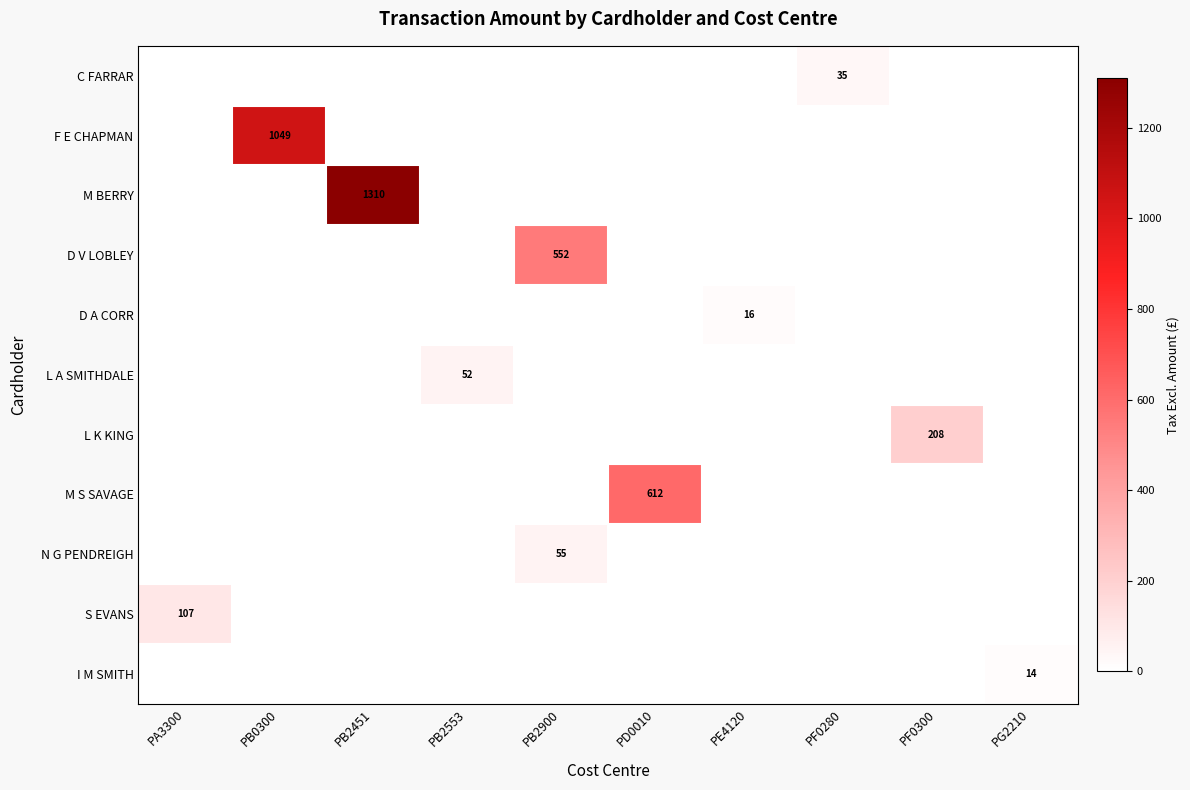

Rank the series by their maximum value, from highest to lowest.

M BERRY, F E CHAPMAN, M S SAVAGE, D V LOBLEY, L K KING, S EVANS, N G PENDREIGH, L A SMITHDALE, C FARRAR, D A CORR, I M SMITH